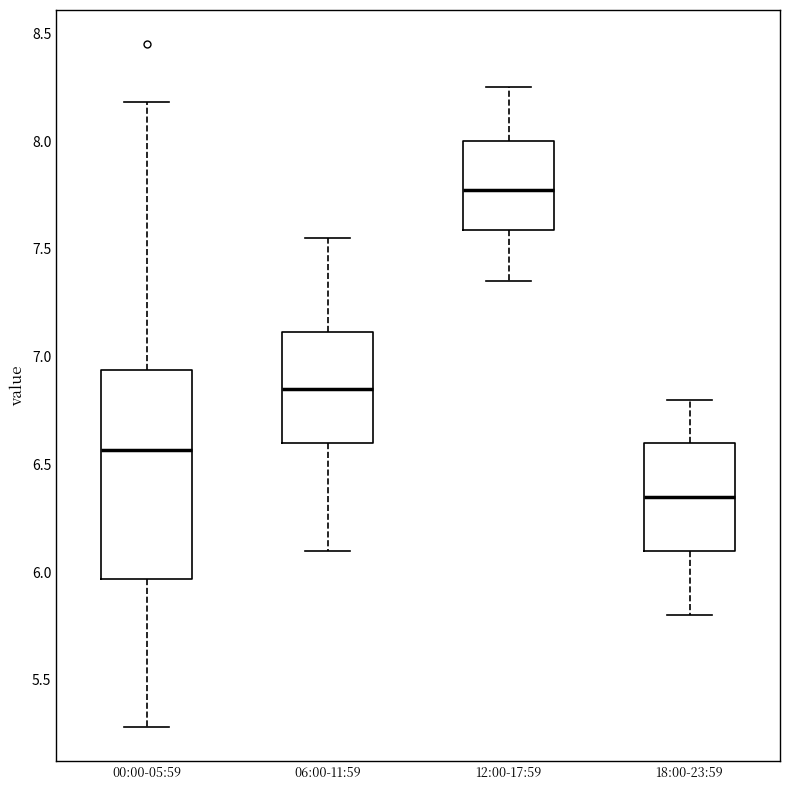

Which box has the highest median line?

12:00-17:59